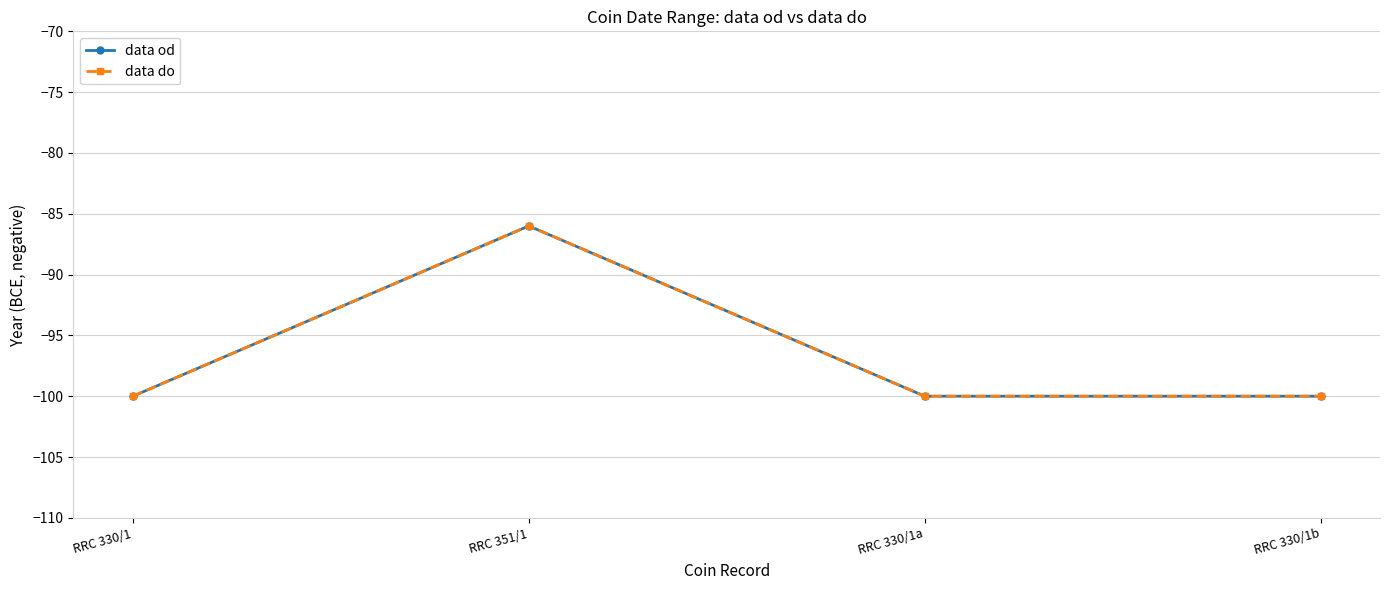

True or false: data od has more than 1 interior local peaks.

False